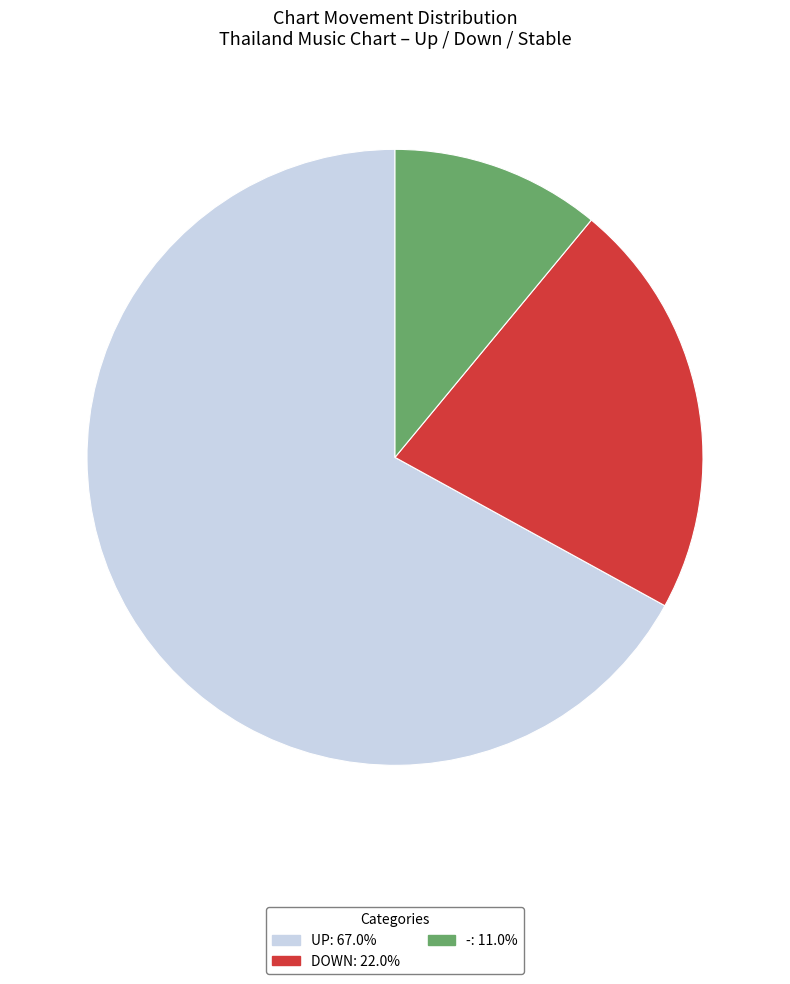

Is there a majority slice in this chart?

Yes